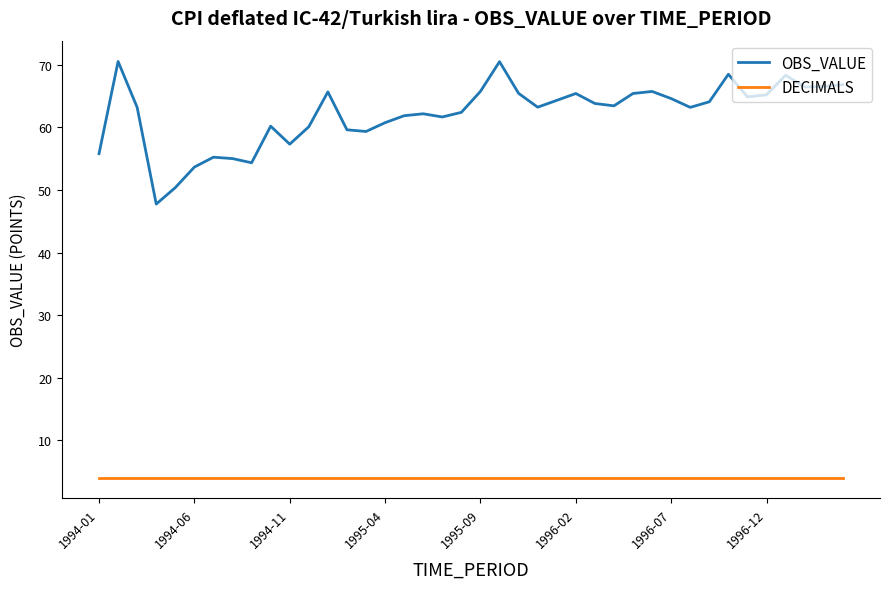

Which series has the largest total across all categories?

OBS_VALUE